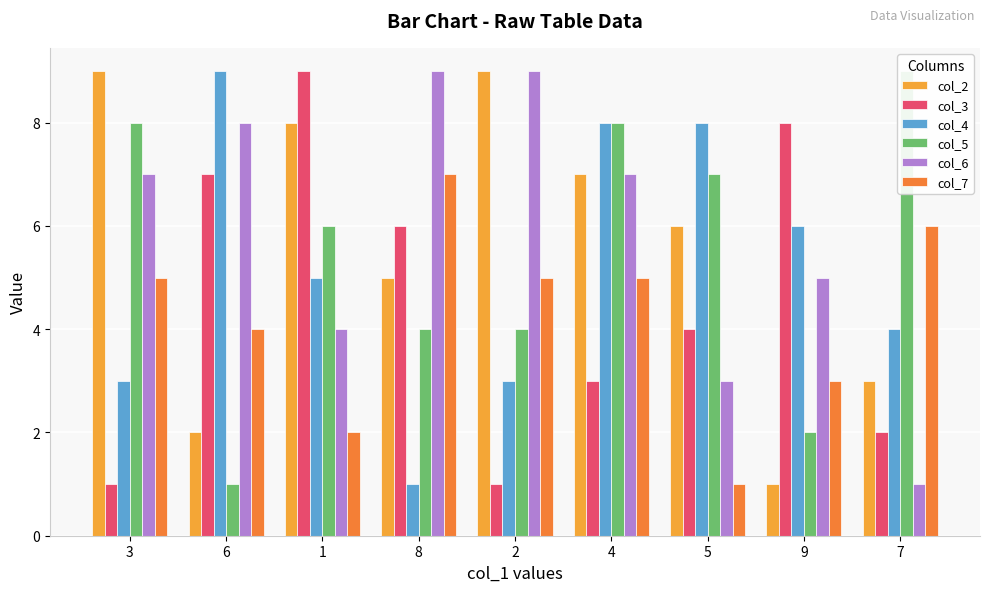

Where does the col_6 series first go above 7?

6